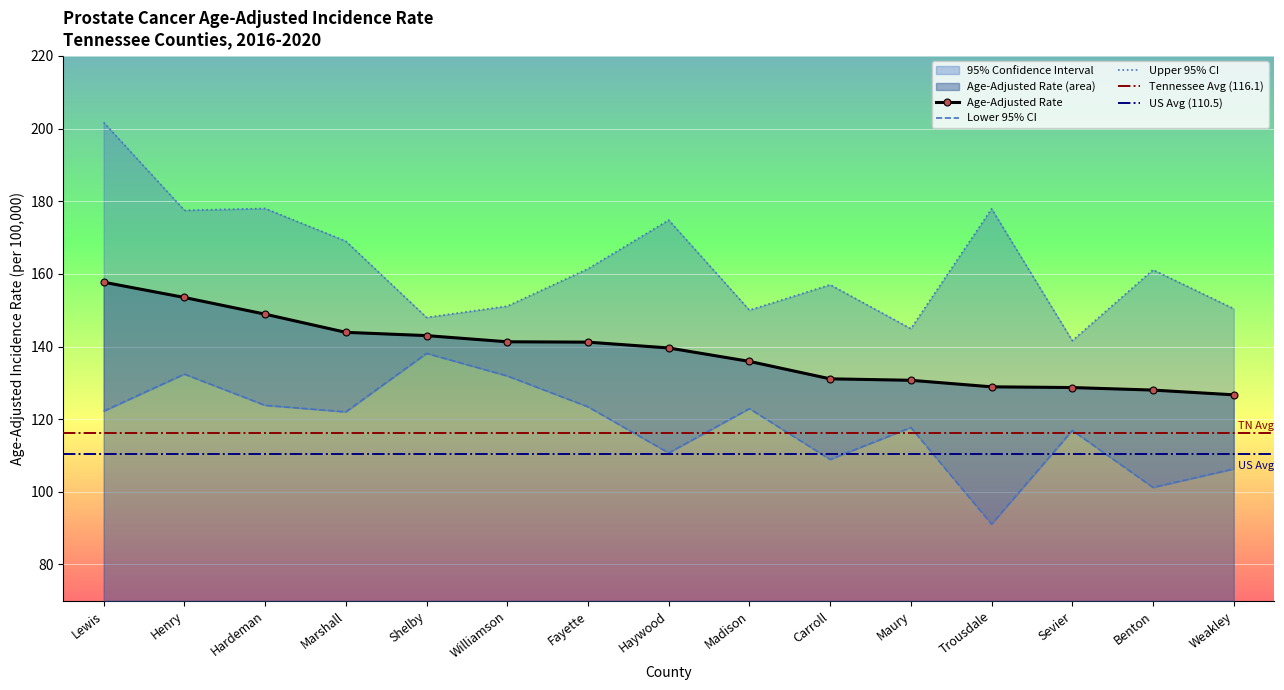

The Upper 95% CI series shows 213.8 at Williamson. True or false?

False